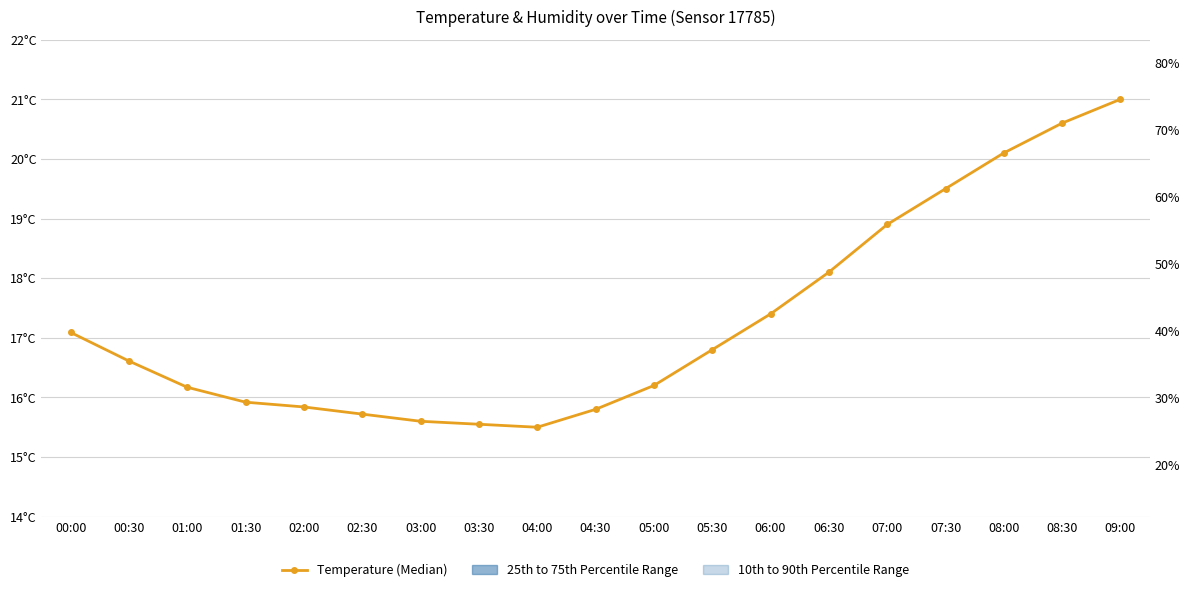

What is the maximum value shown in the chart?

21.0